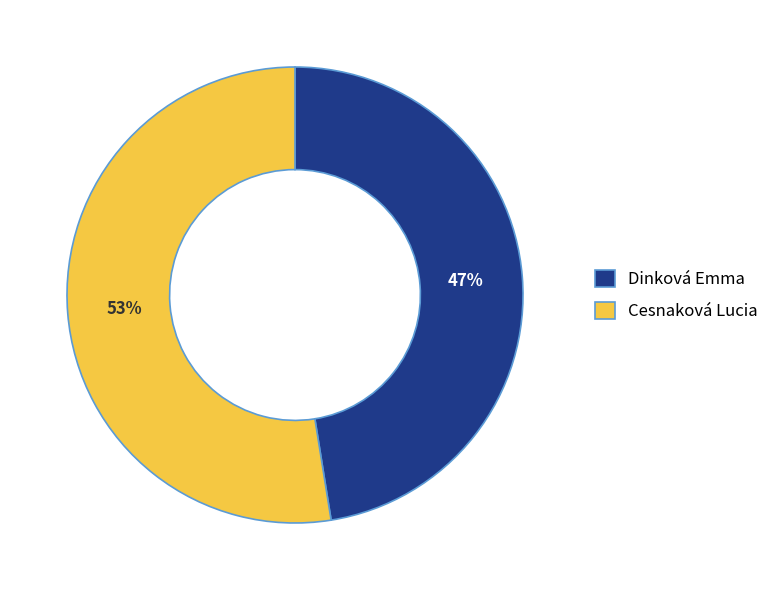

To the nearest percent, what percentage of the pie is Dinková Emma?

47%